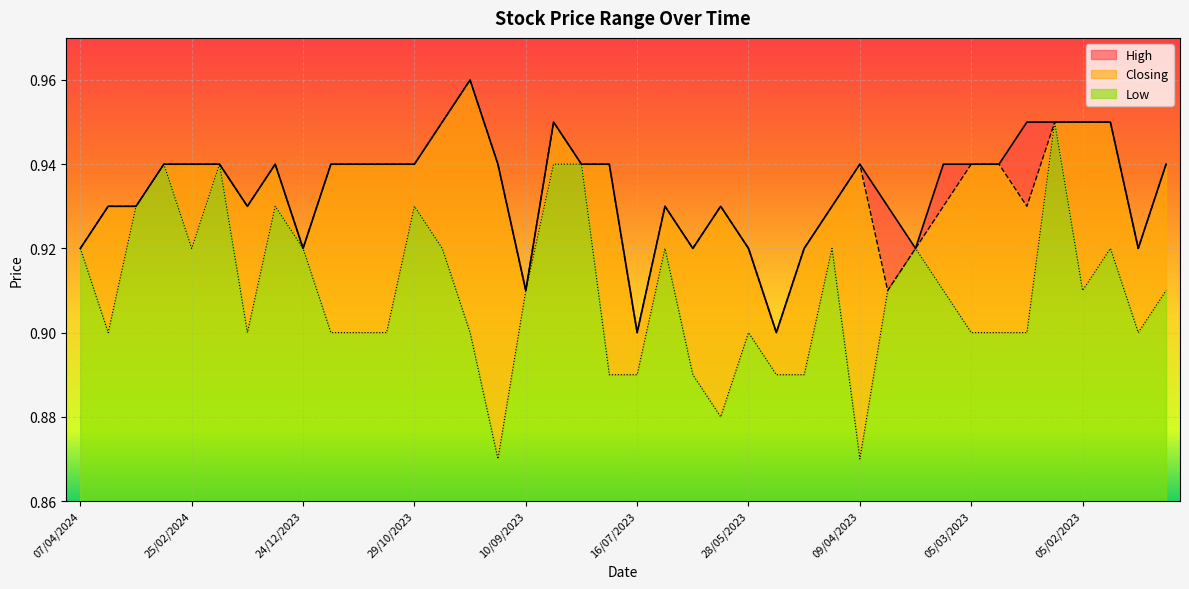

Which has a higher value, 30/07/2023 or 08/01/2023?

30/07/2023